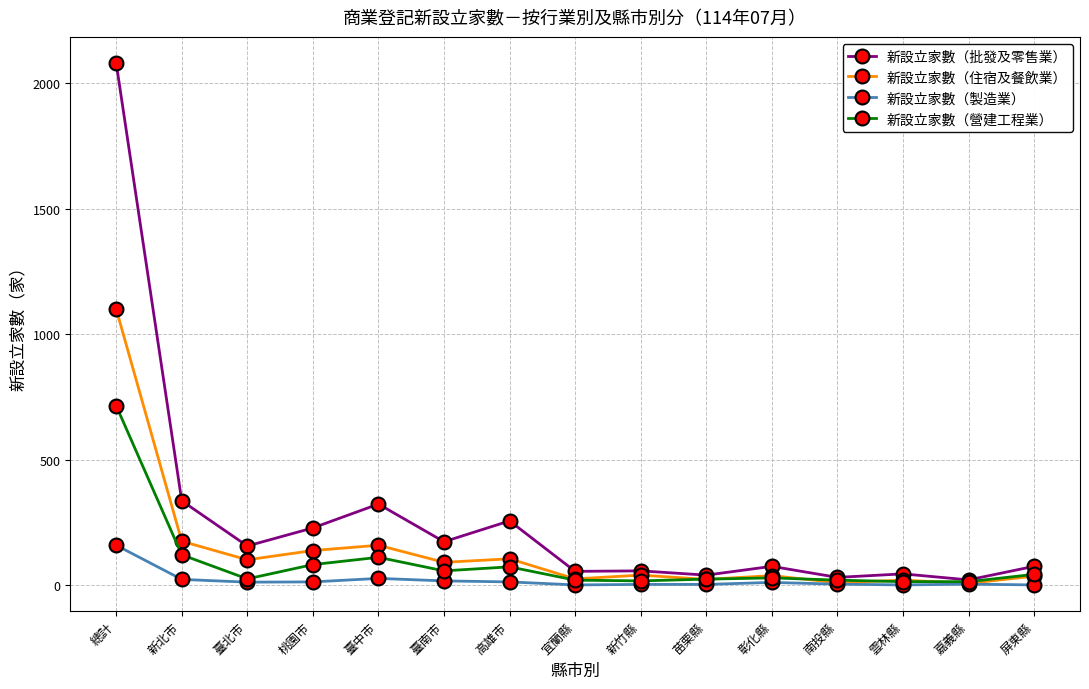

Does the chart have visible grid lines?

Yes